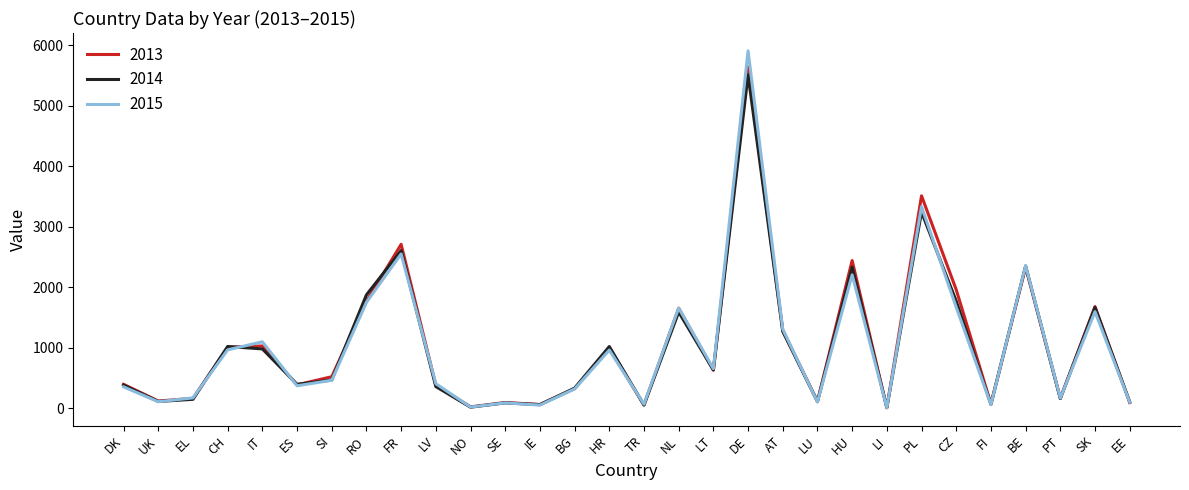

Is the value of 2015 at LU greater than the value of 2013 at NO?

Yes